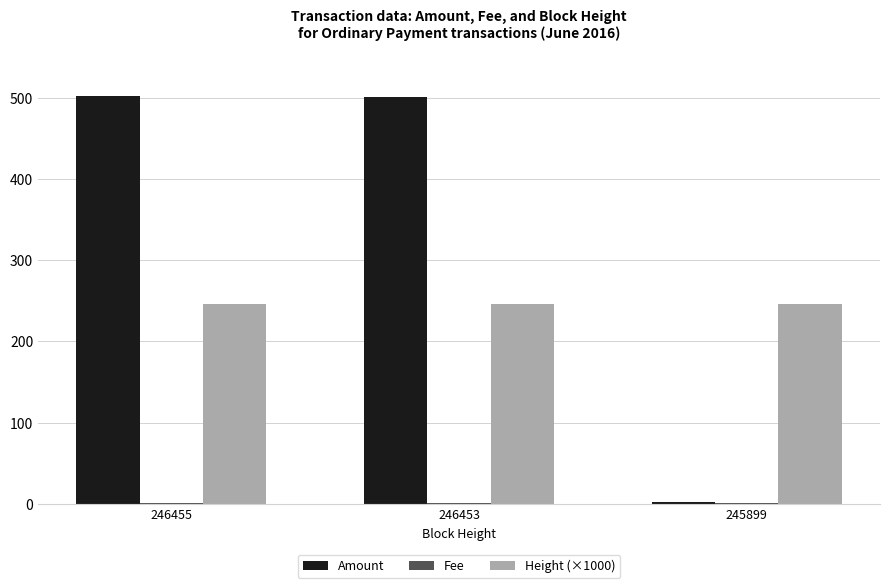

The Height (×1000) series shows 85.5 at 246453. True or false?

False